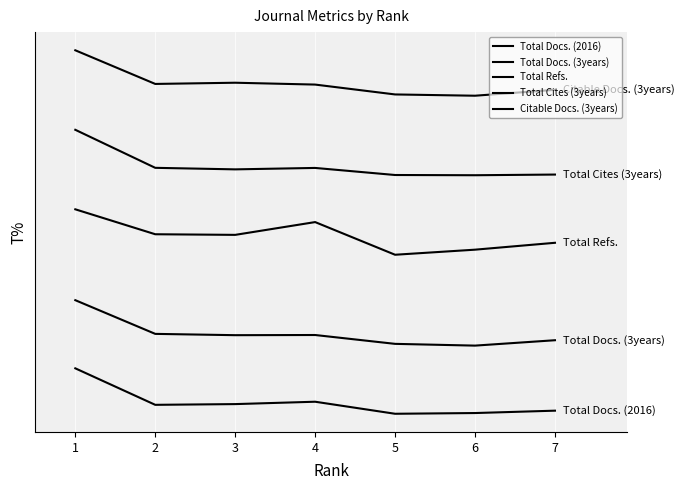

Is this an area chart (filled region under the line)?

No